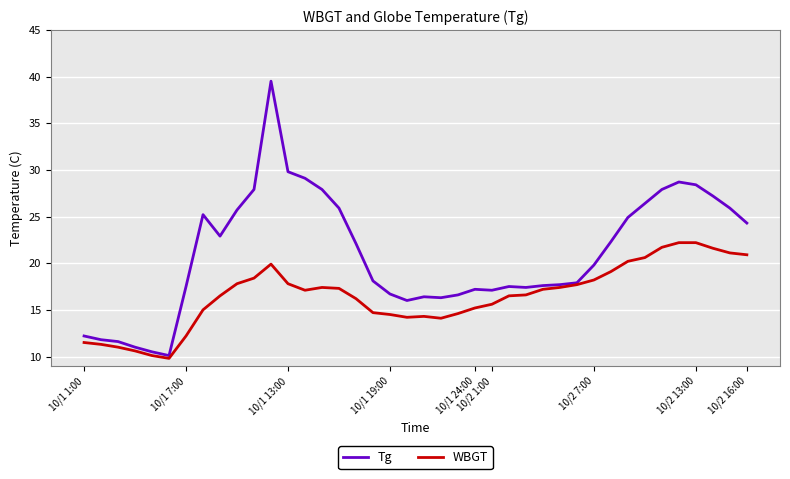

Does the chart display data point markers on the line(s)?

No